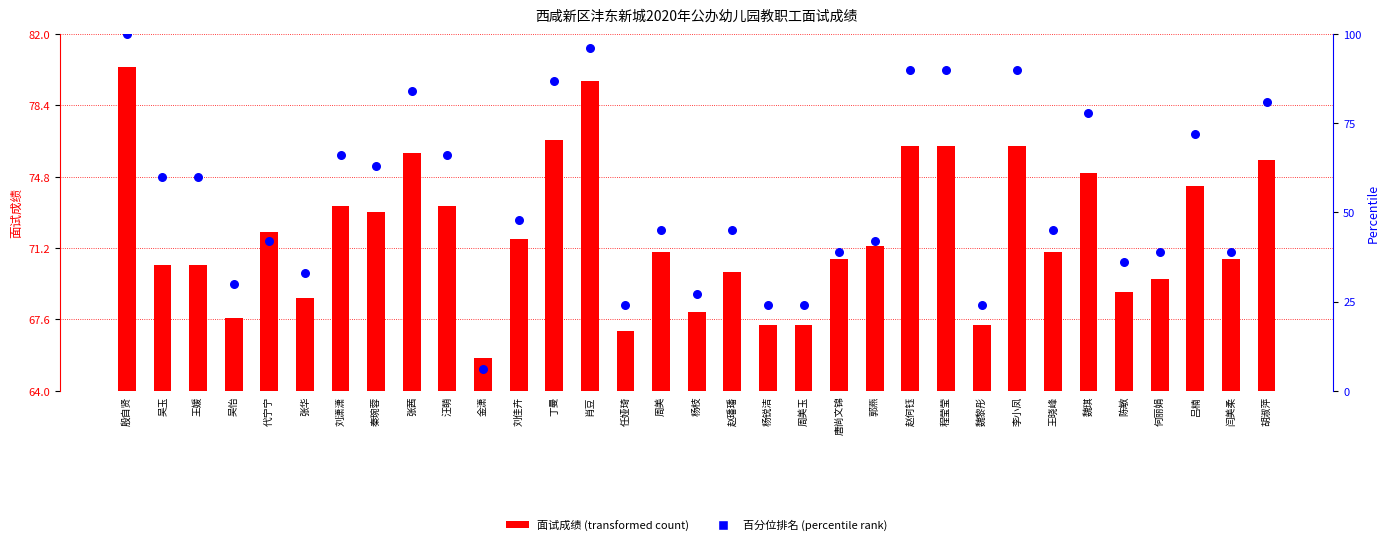

Which series has the largest Y range (max minus min)?

percentile rank within the sample